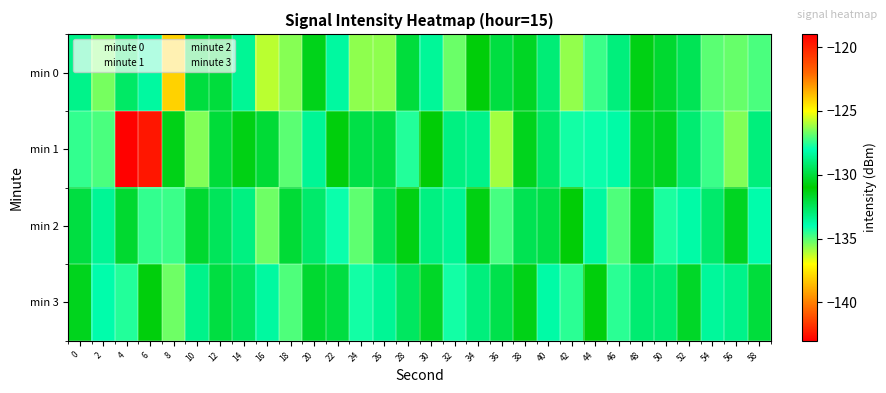

Which series has the largest total across all categories?

minute 3